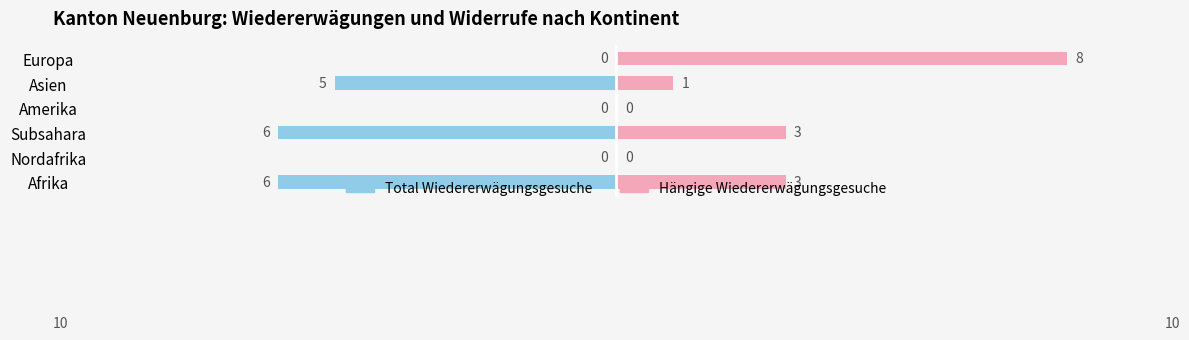

How many Hängige Wiedererwägungsgesuche values are between 0 and 3?

5